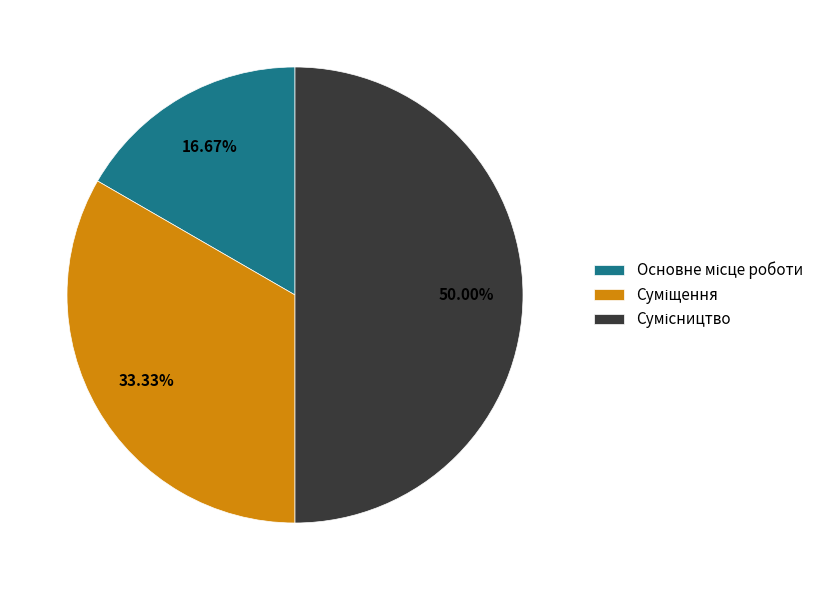

To the nearest percent, what is the combined percentage of Сумісництво and Основне місце роботи?

67%